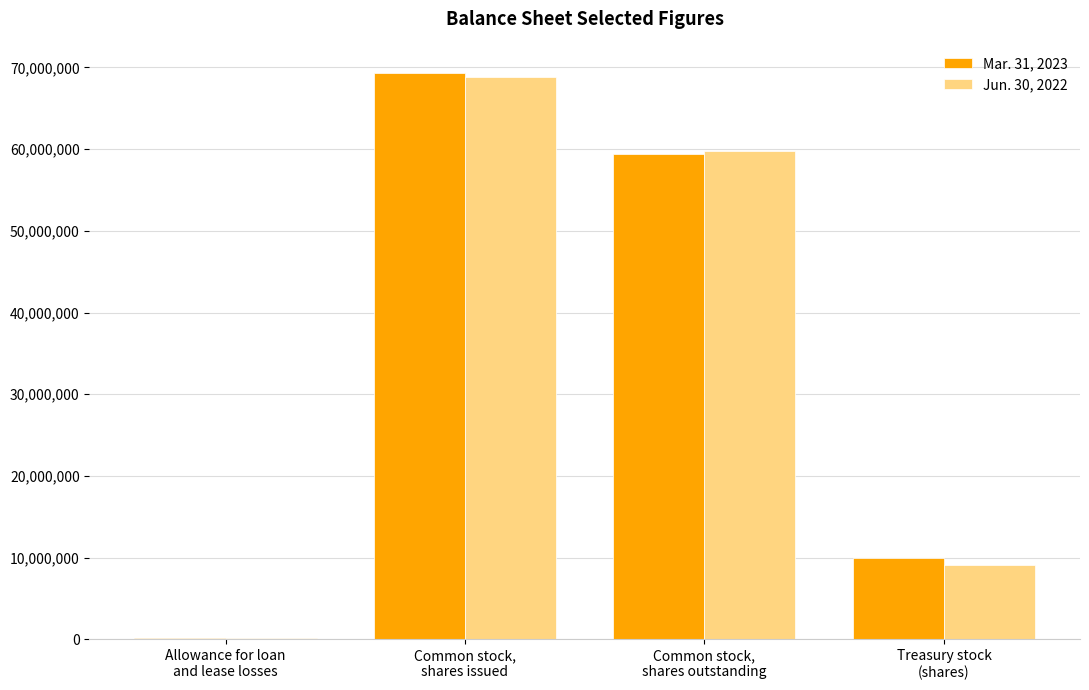

Which series changed the most between Common stock,
shares outstanding and Treasury stock
(shares)?

Jun. 30, 2022